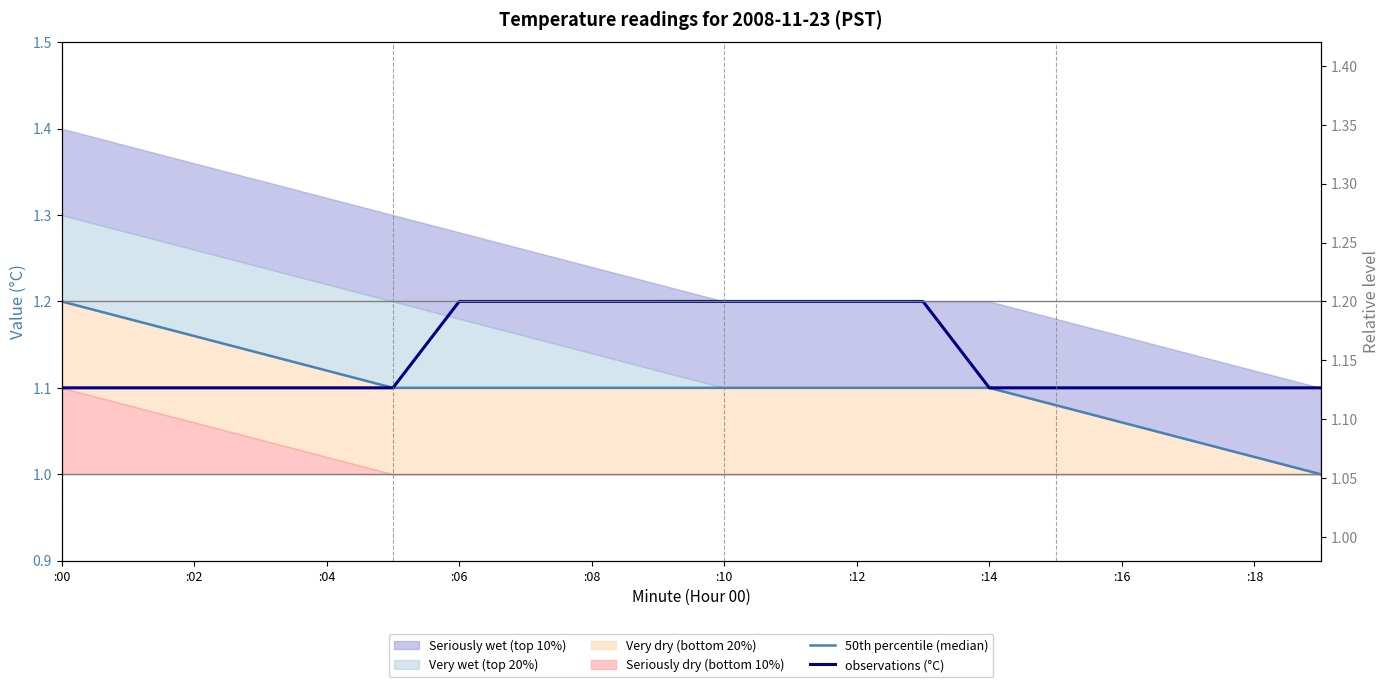

What is the label of the 9th point from the right?

11